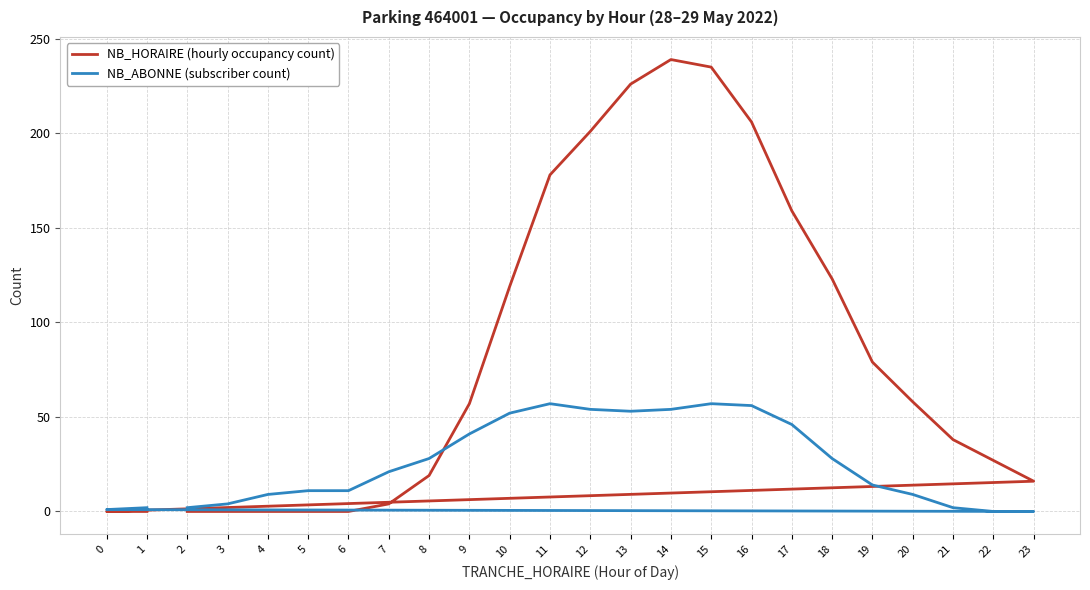

What is the total value across all series at 4?

9